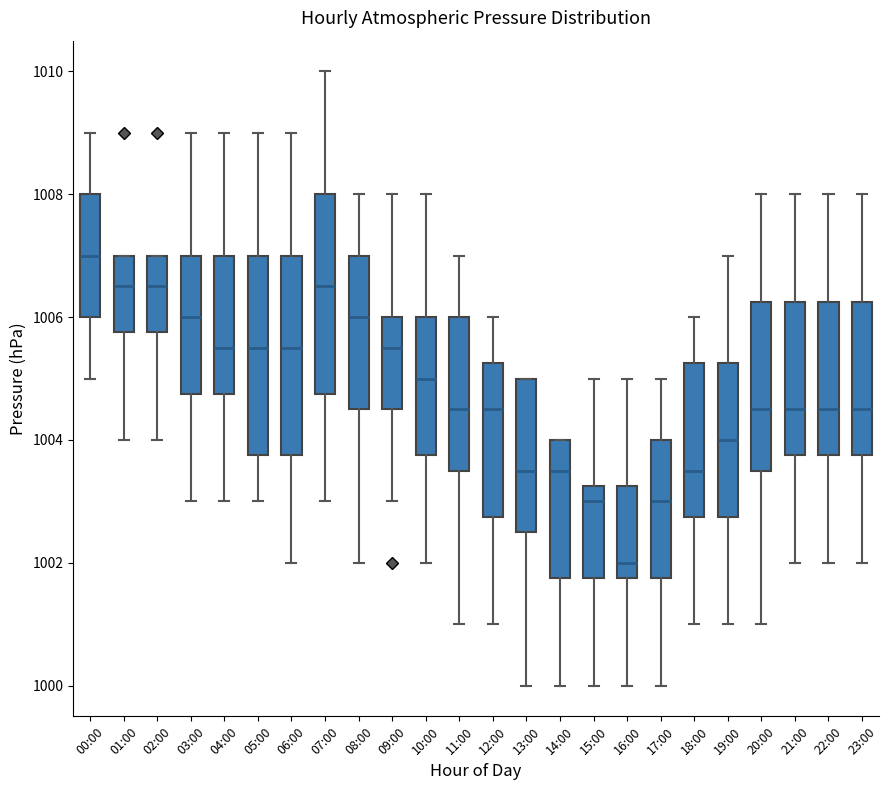

Where does the upper whisker of the box for 22:00 end on the y-axis? The values are not printed on the chart, so give them approximately, as read against the axis.

1008.0